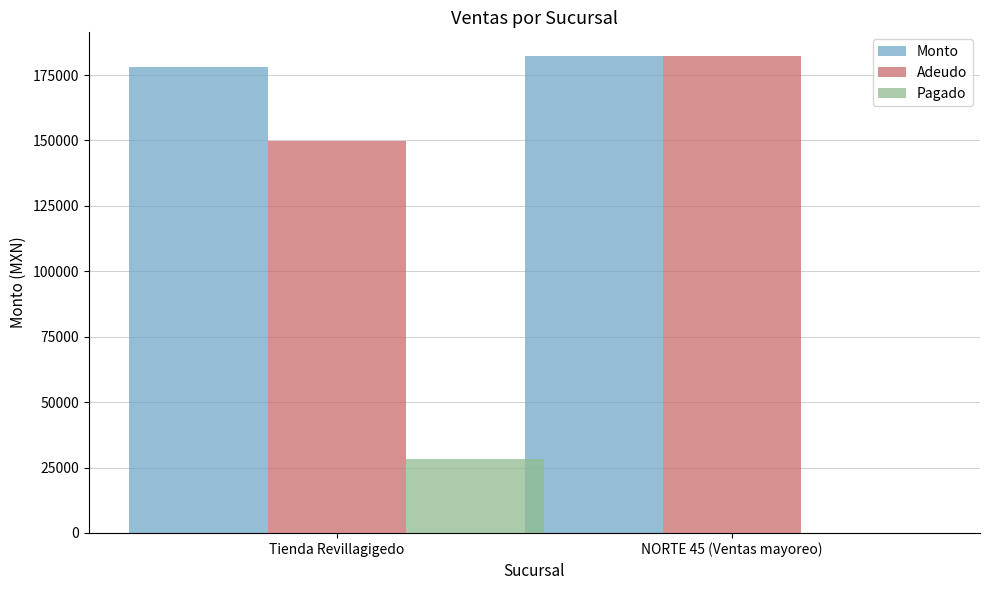

Is it true that Pagado equals 28178.0 at Tienda Revillagigedo?

True